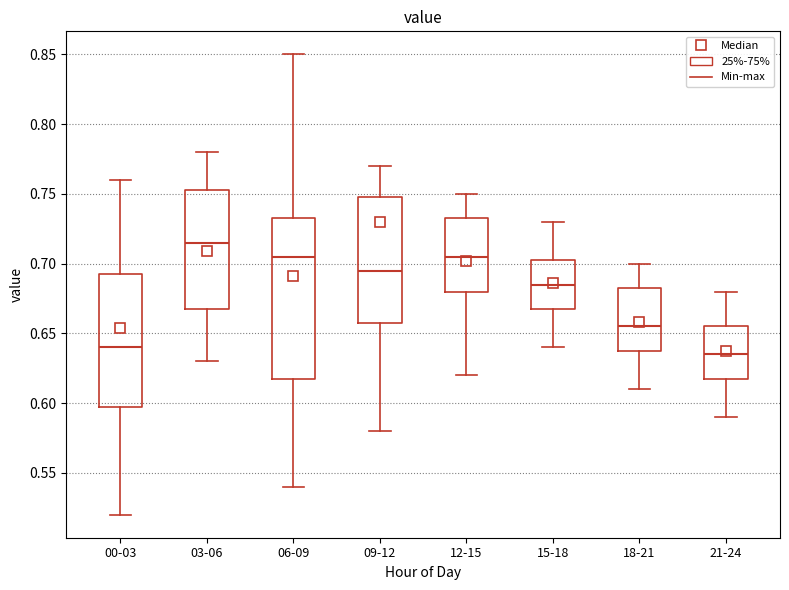

Reading left to right, read every box against the y-axis: the position of its median line, the range the box covers, and the ends of its whiskers. The values are not printed on the chart, so give them approximately, as read against the axis.

00-03: median 0.640, box 0.600 to 0.695, whiskers 0.520 to 0.760
03-06: median 0.715, box 0.670 to 0.755, whiskers 0.630 to 0.780
06-09: median 0.705, box 0.620 to 0.735, whiskers 0.540 to 0.850
09-12: median 0.695, box 0.660 to 0.750, whiskers 0.580 to 0.770
12-15: median 0.705, box 0.680 to 0.735, whiskers 0.620 to 0.750
15-18: median 0.685, box 0.670 to 0.705, whiskers 0.640 to 0.730
18-21: median 0.655, box 0.640 to 0.685, whiskers 0.610 to 0.700
21-24: median 0.635, box 0.620 to 0.655, whiskers 0.590 to 0.680